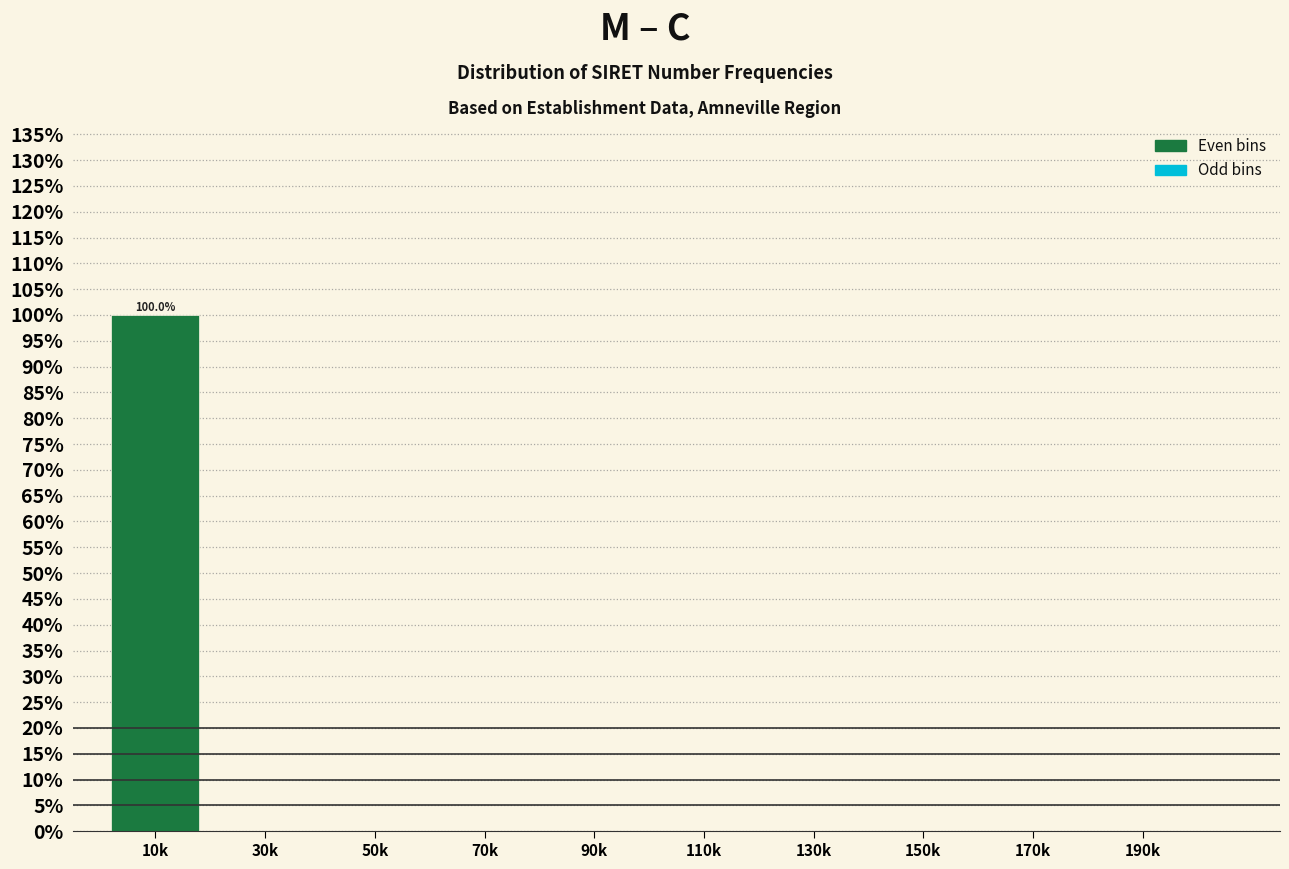

Reading left to right, list all the values displayed in this chart.

10k=100	30k=0	50k=0	70k=0	90k=0	110k=0	130k=0	150k=0	170k=0	190k=0